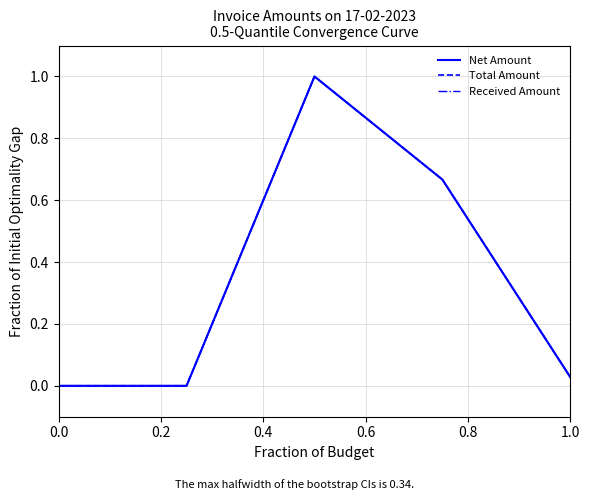

Is this an area chart (filled region under the line)?

No